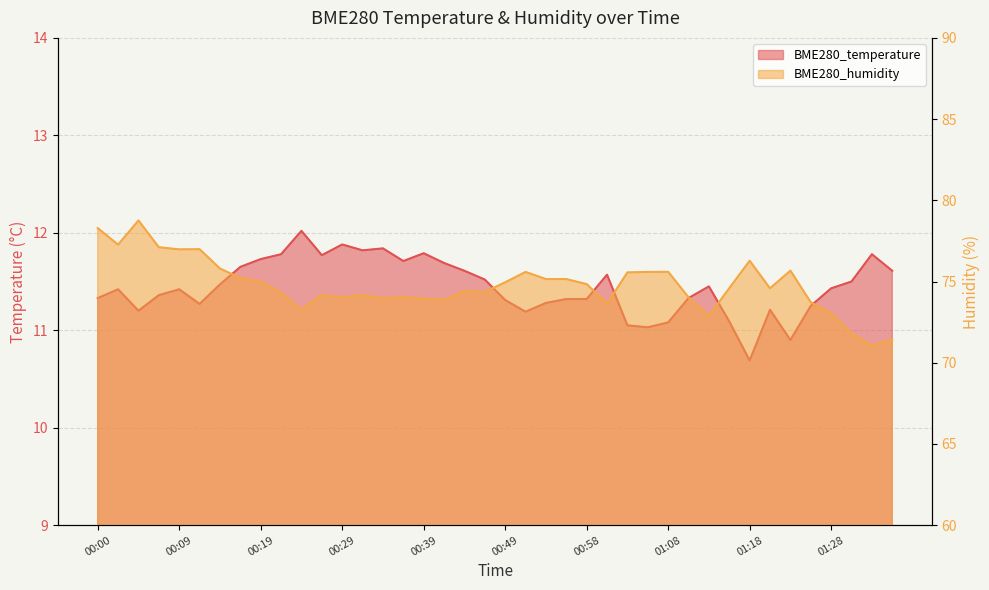

What is the sum of all BME280_humidity values?

2991.1